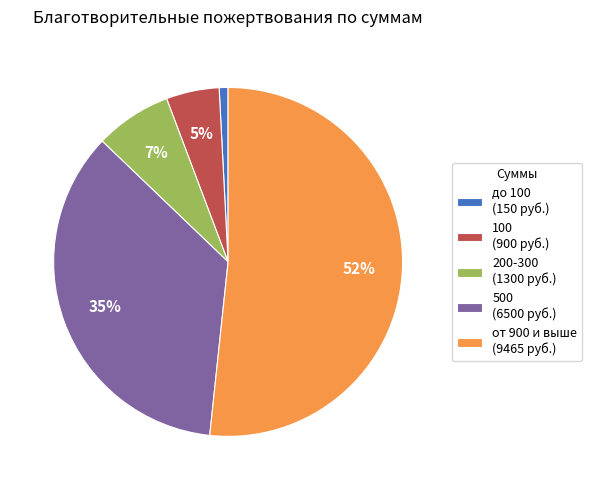

To the nearest percent, what is the average slice percentage?

20%